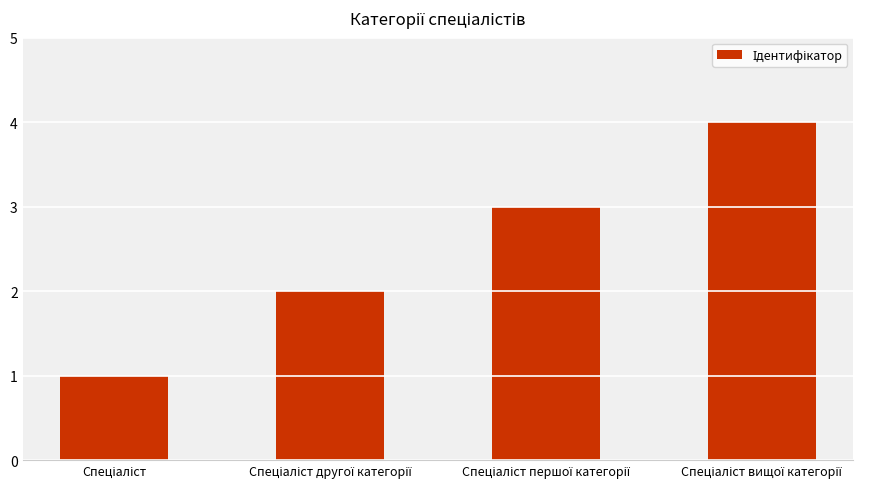

What is the difference between the maximum and minimum values?

3